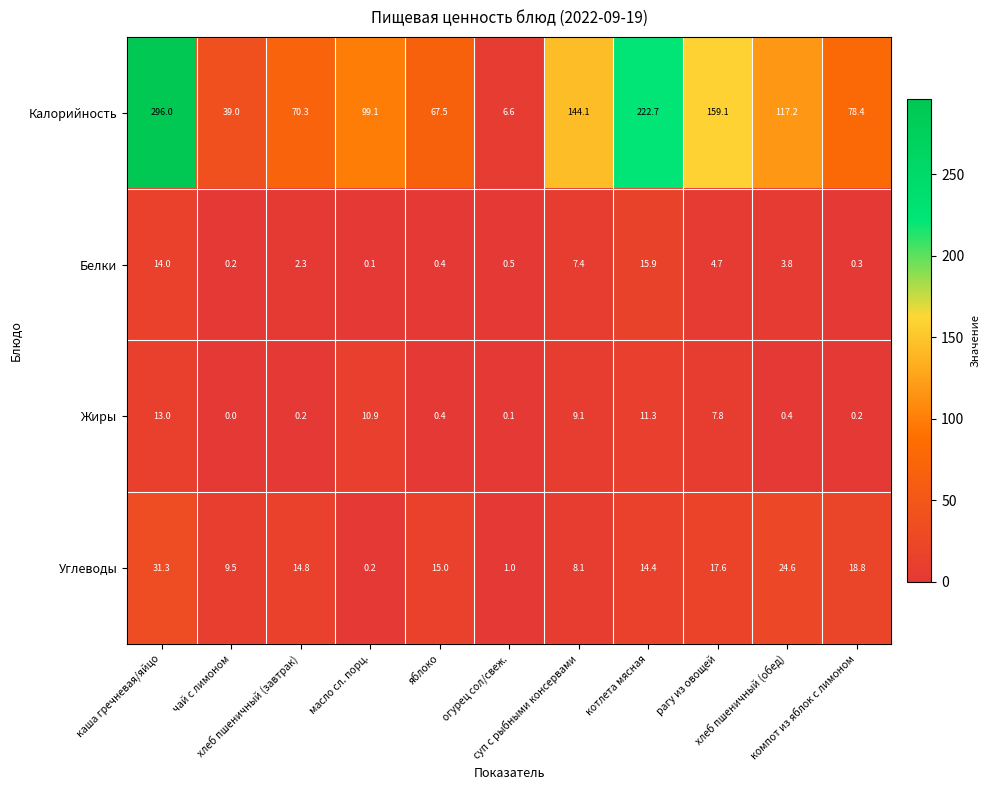

What is the difference between the maximum and second lowest values in the Белки series?

15.7